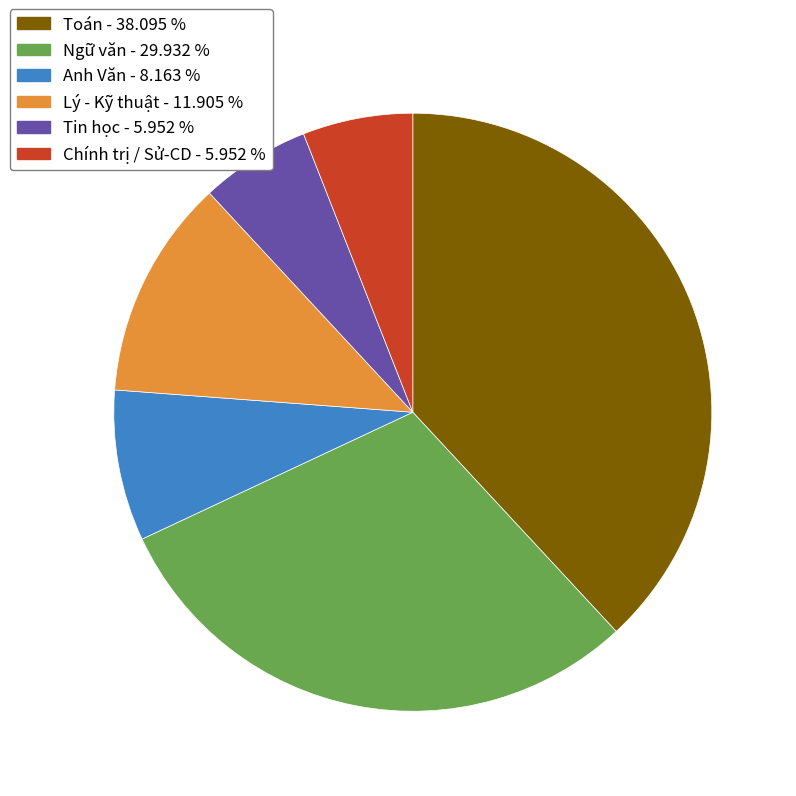

Count the number of slices in the pie.

6